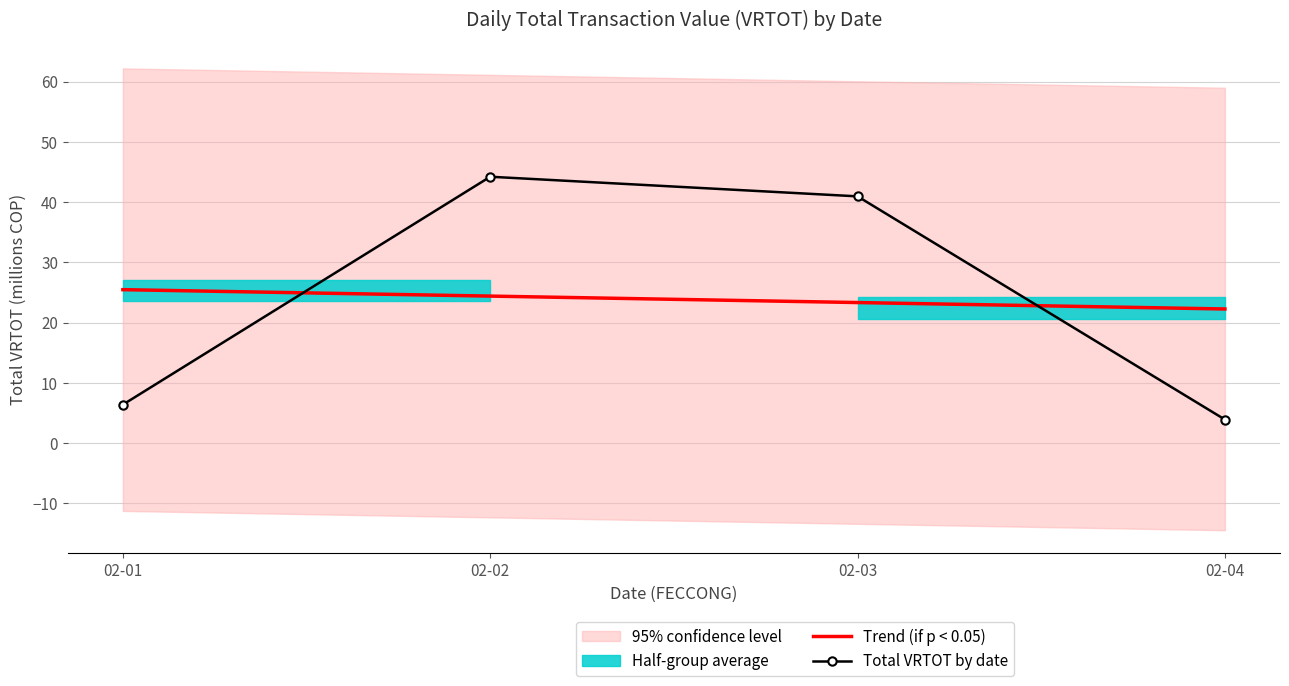

What is the greatest value displayed?

44.2